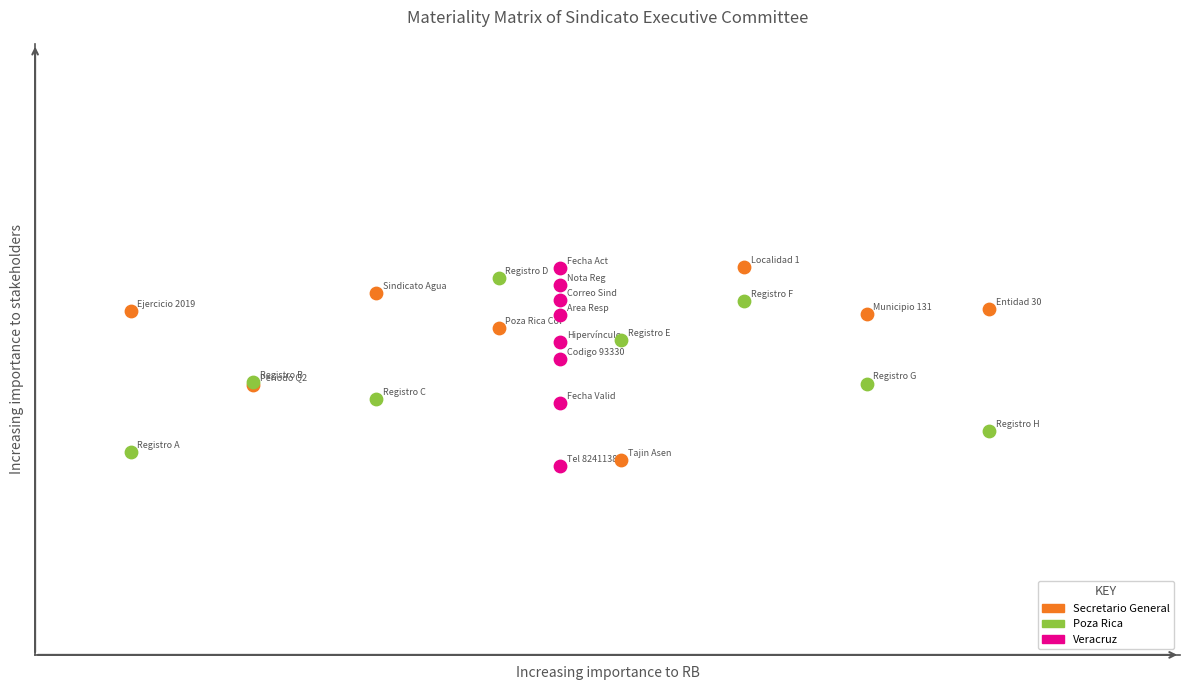

What are all the series names shown in the legend?

Secretario General, Poza Rica, Veracruz